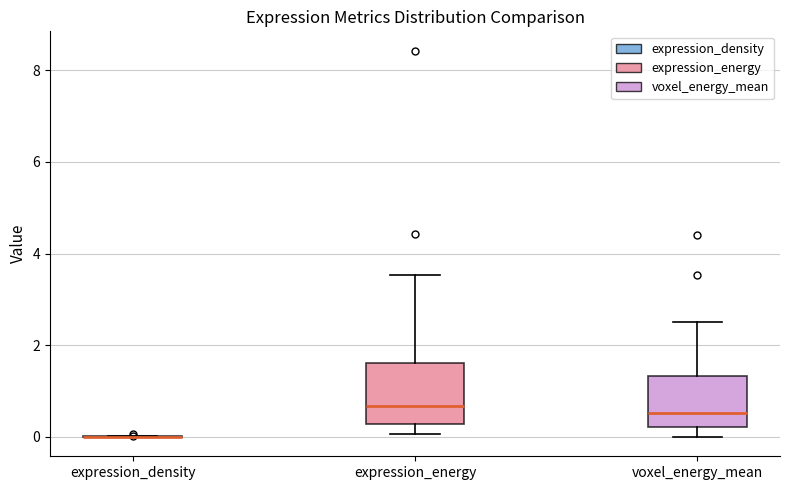

Reading left to right, transcribe this box plot: for each box, give where its median line is, the range the box spans, and where its two whiskers end, as read against the y-axis. The values are not printed on the chart, so give them approximately, as read against the axis.

expression_density: box collapsed to a line at 0.0, whiskers 0.0 to 0.0
expression_energy: median 0.6, box 0.2 to 1.6, whiskers 0.0 to 3.6
voxel_energy_mean: median 0.6, box 0.2 to 1.4, whiskers 0.0 to 2.4